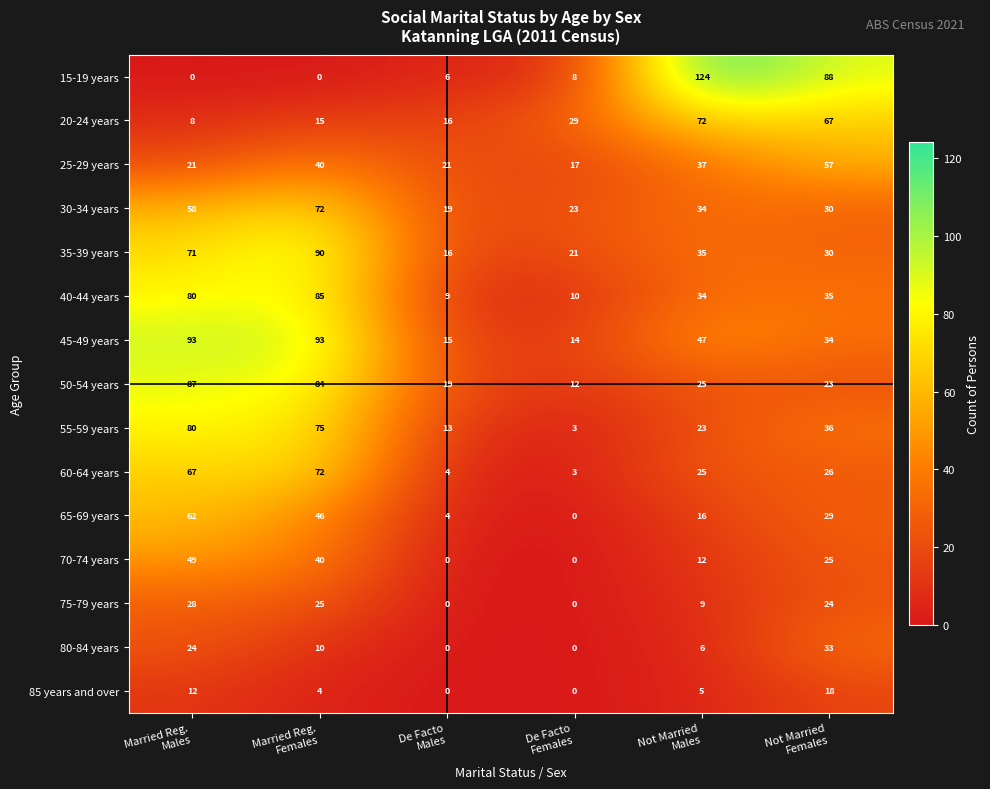

What is the average value of the 15-19 years series?

38